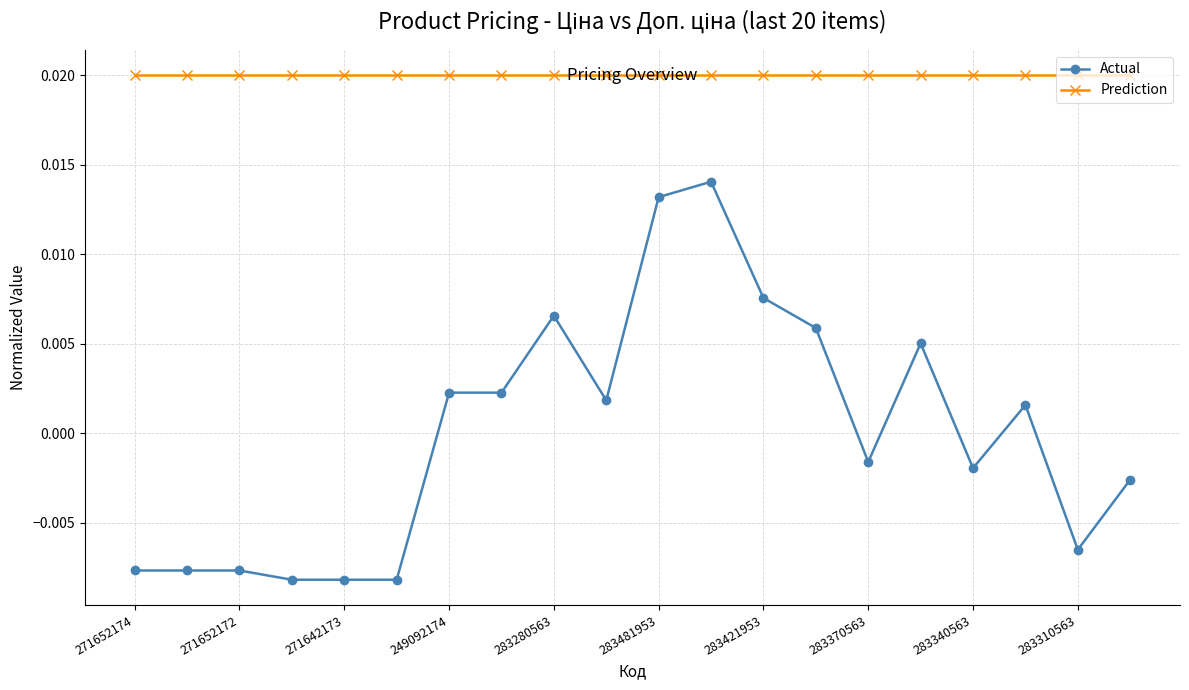

What are all the series names shown in the legend?

Actual, Prediction